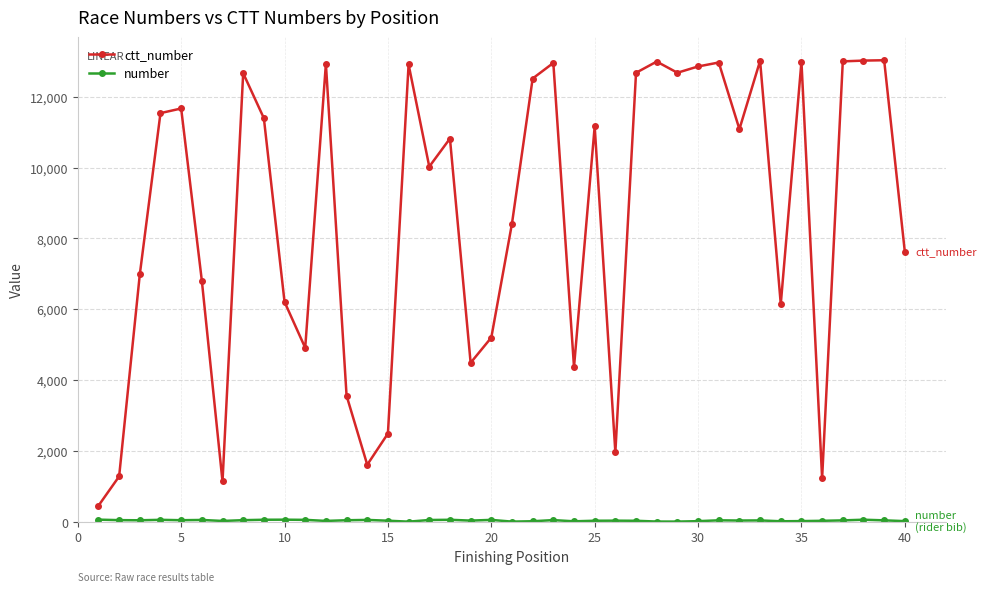

At how many categories does at least one series exceed 8226?

23